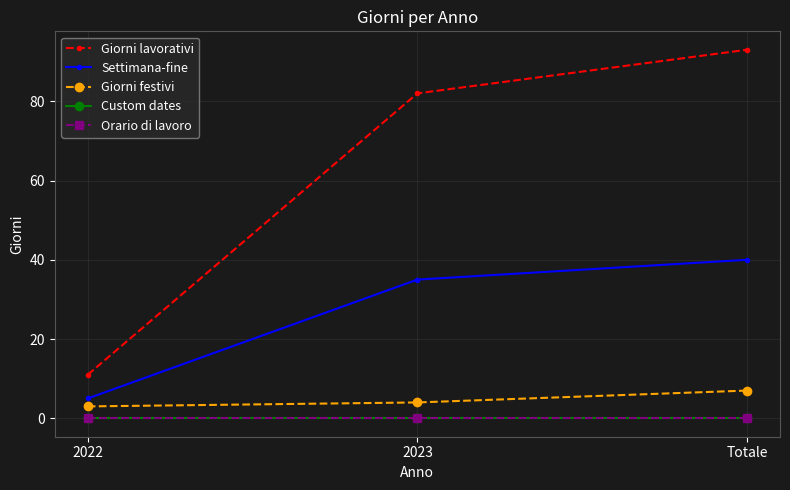

How many lines are shown in the chart?

5